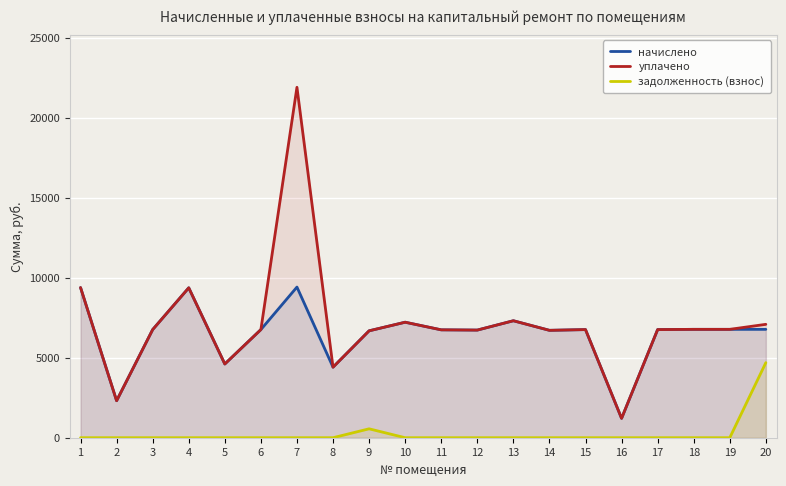

True or false: задолженность (взнос) and начислено intersect in this chart.

False